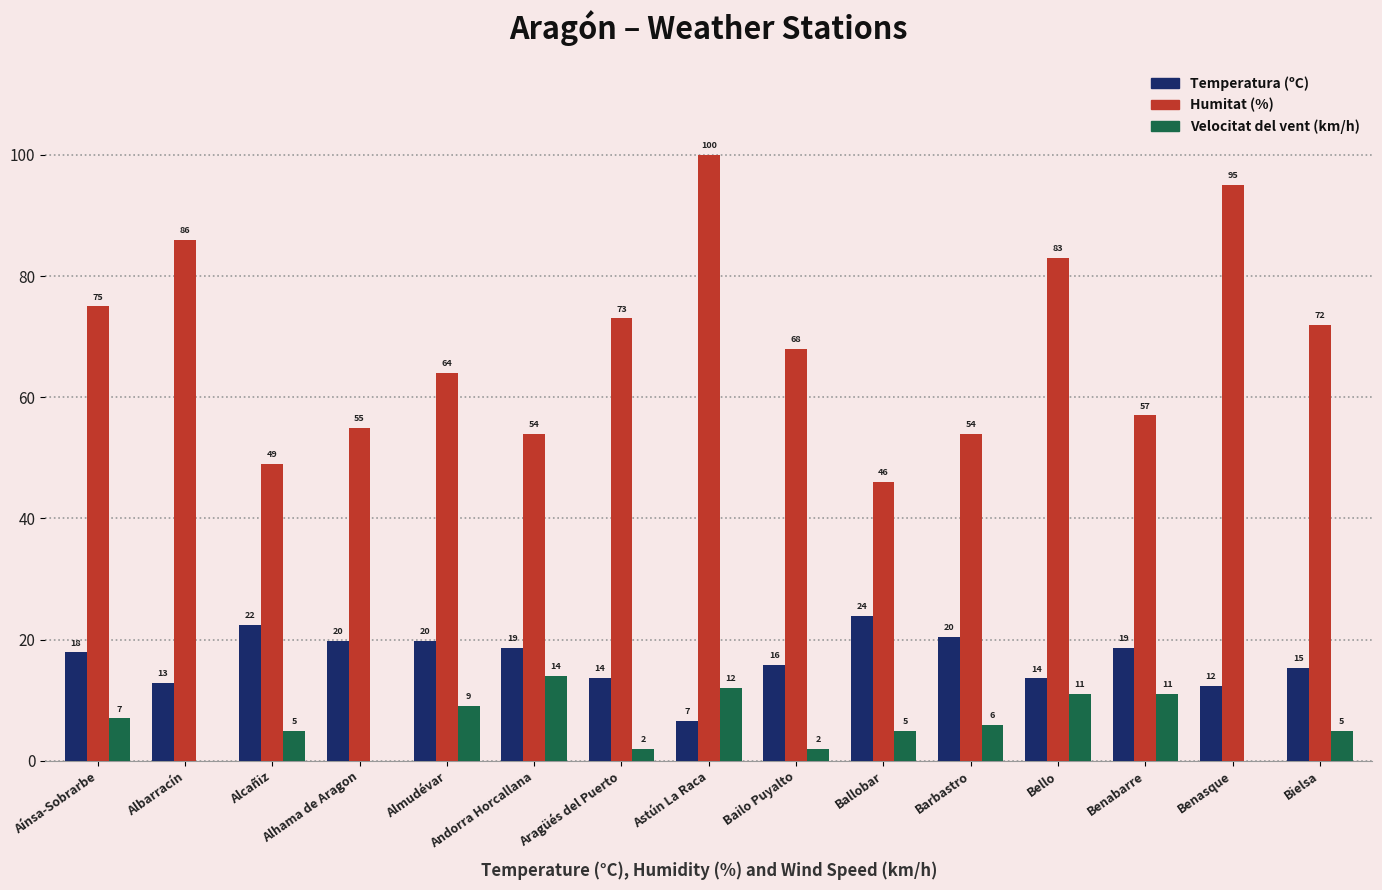

What are all the series names shown in the legend?

Temperatura (ºC), Humitat (%), Velocitat del vent (km/h)